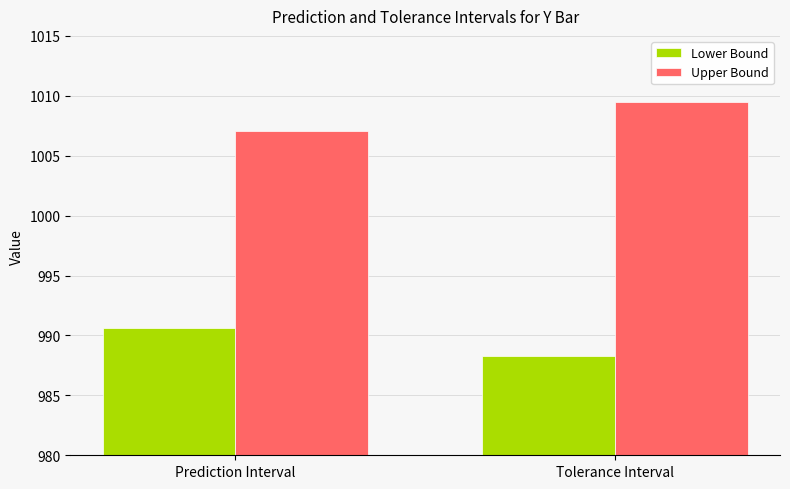

What is the minimum value shown in the chart?

988.3